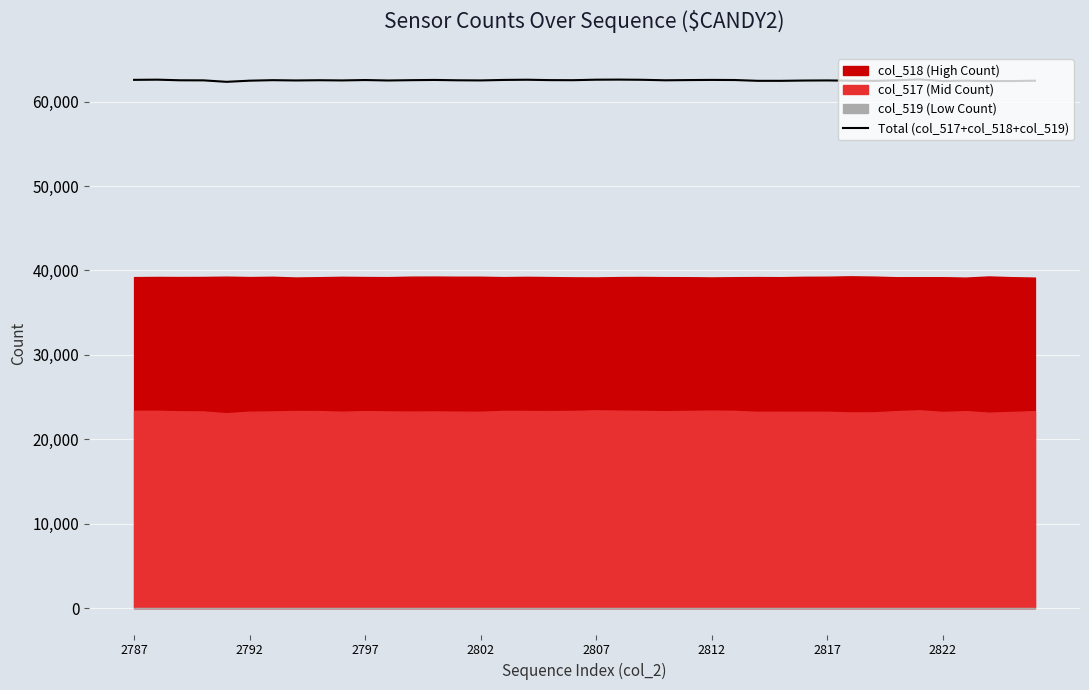

What is the maximum value for Total (col_517+col_518+col_519)?

62623